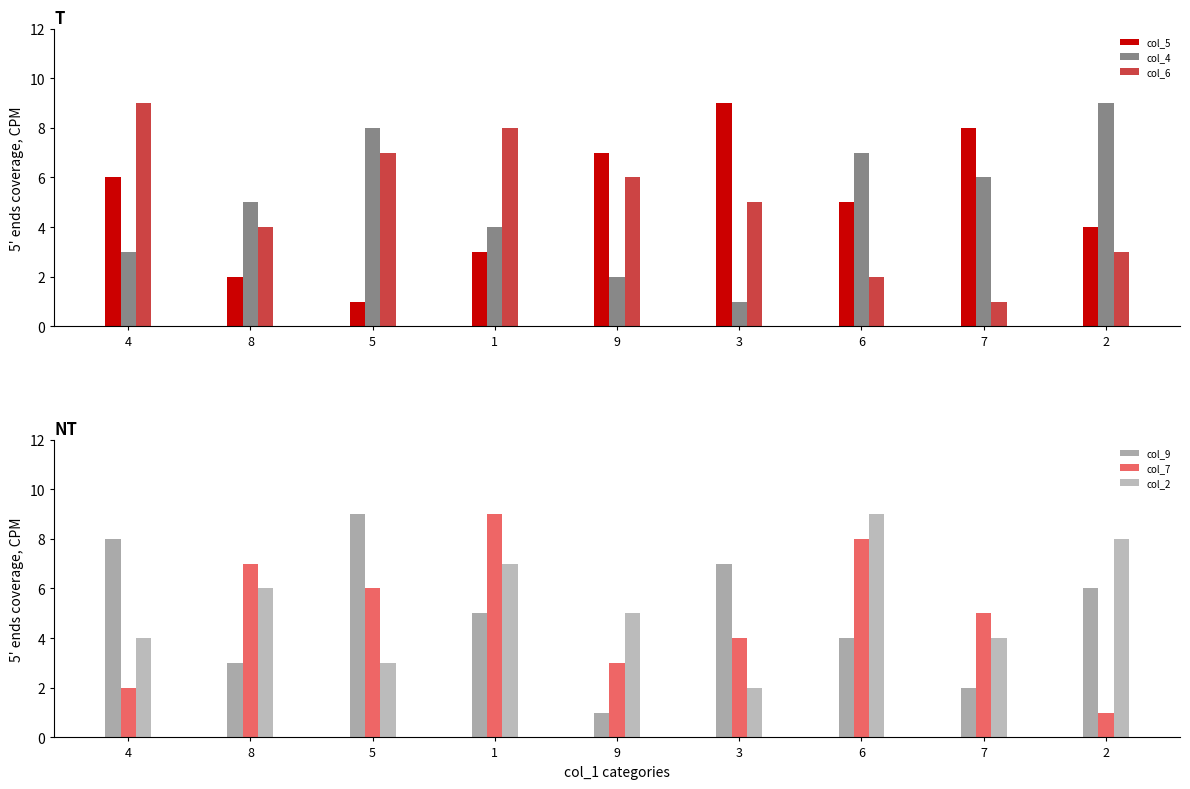

What is the label of the 6th bar from the left?

3